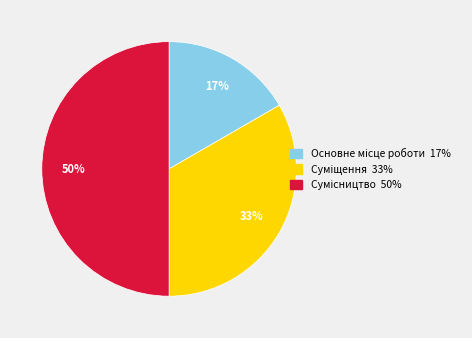

To the nearest percent, what is the average slice percentage?

33%